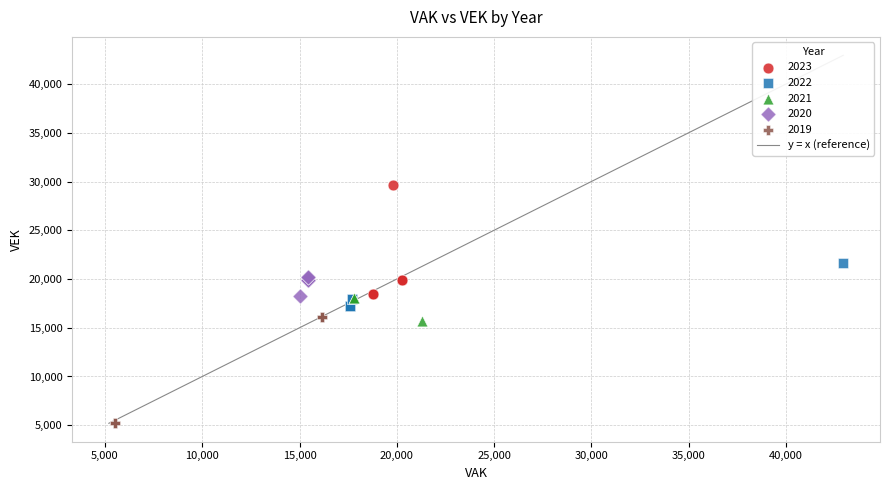

Which series contains the lowest Y value?

2019